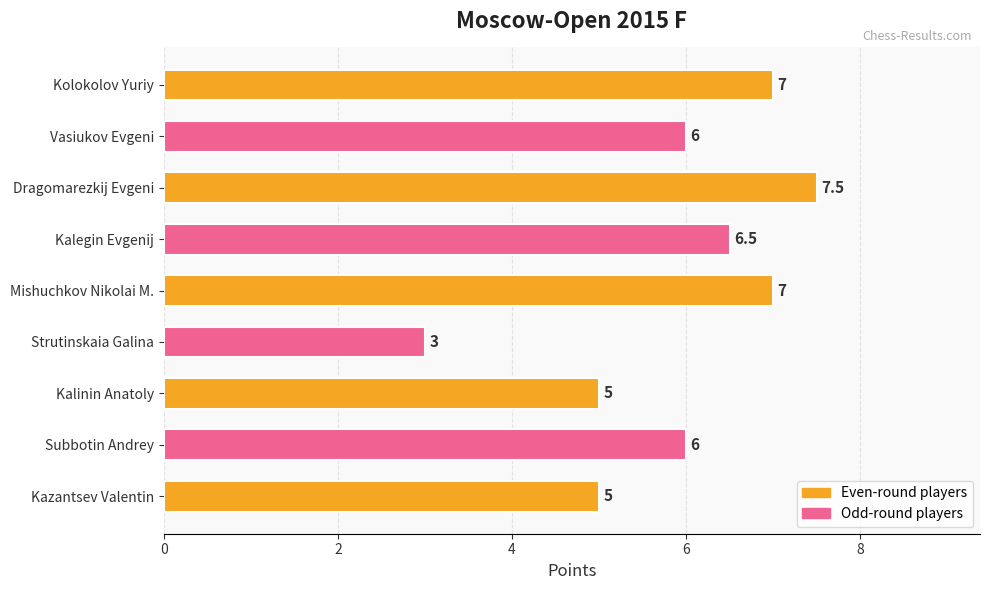

Which label corresponds to the smallest value in the chart?

Strutinskaia Galina